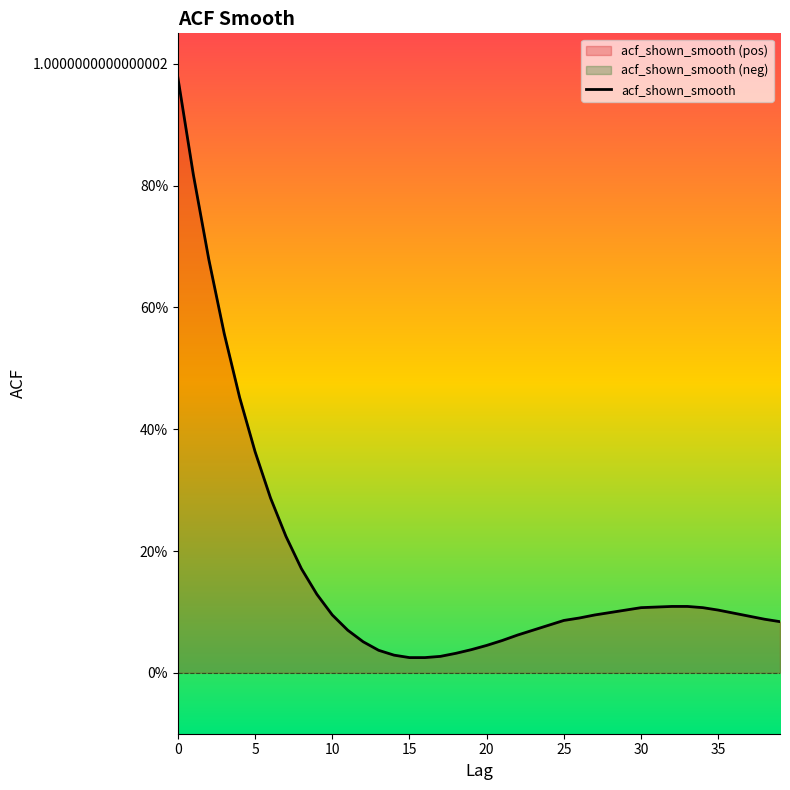

True or false: there are more than 2 points higher than both neighbors.

False